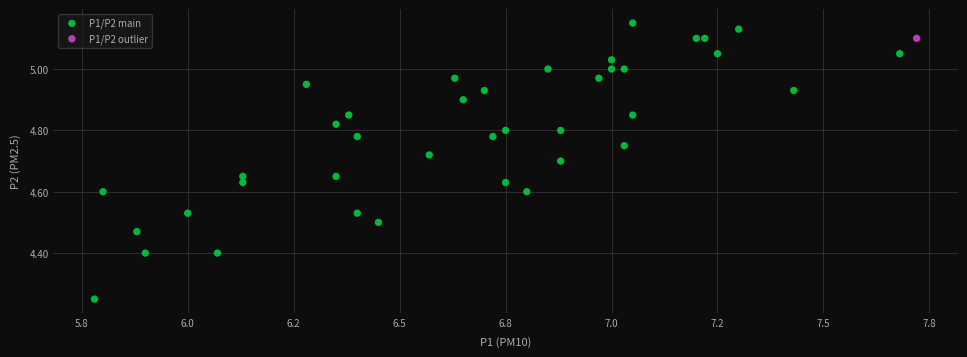

What are all the series names shown in the legend?

P1/P2 main, P1/P2 outlier